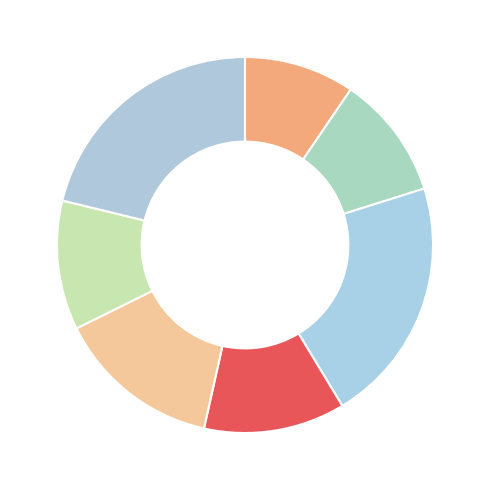

What is the smallest slice in the pie chart?

CENTRE D ETUDES EUROPEEN DU SUD OUEST